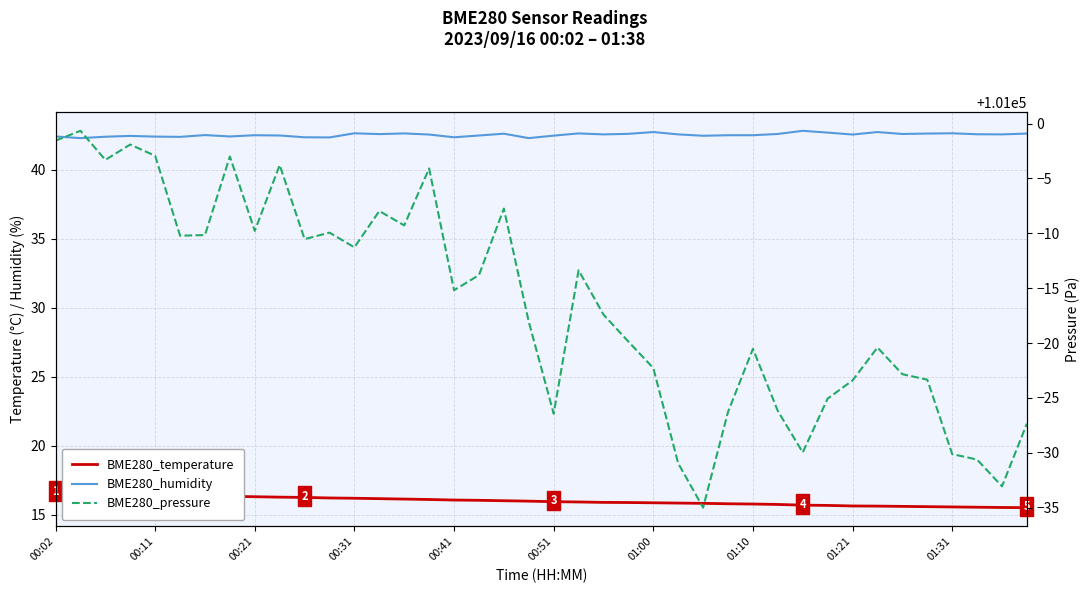

True or false: BME280_temperature and BME280_humidity intersect in this chart.

False